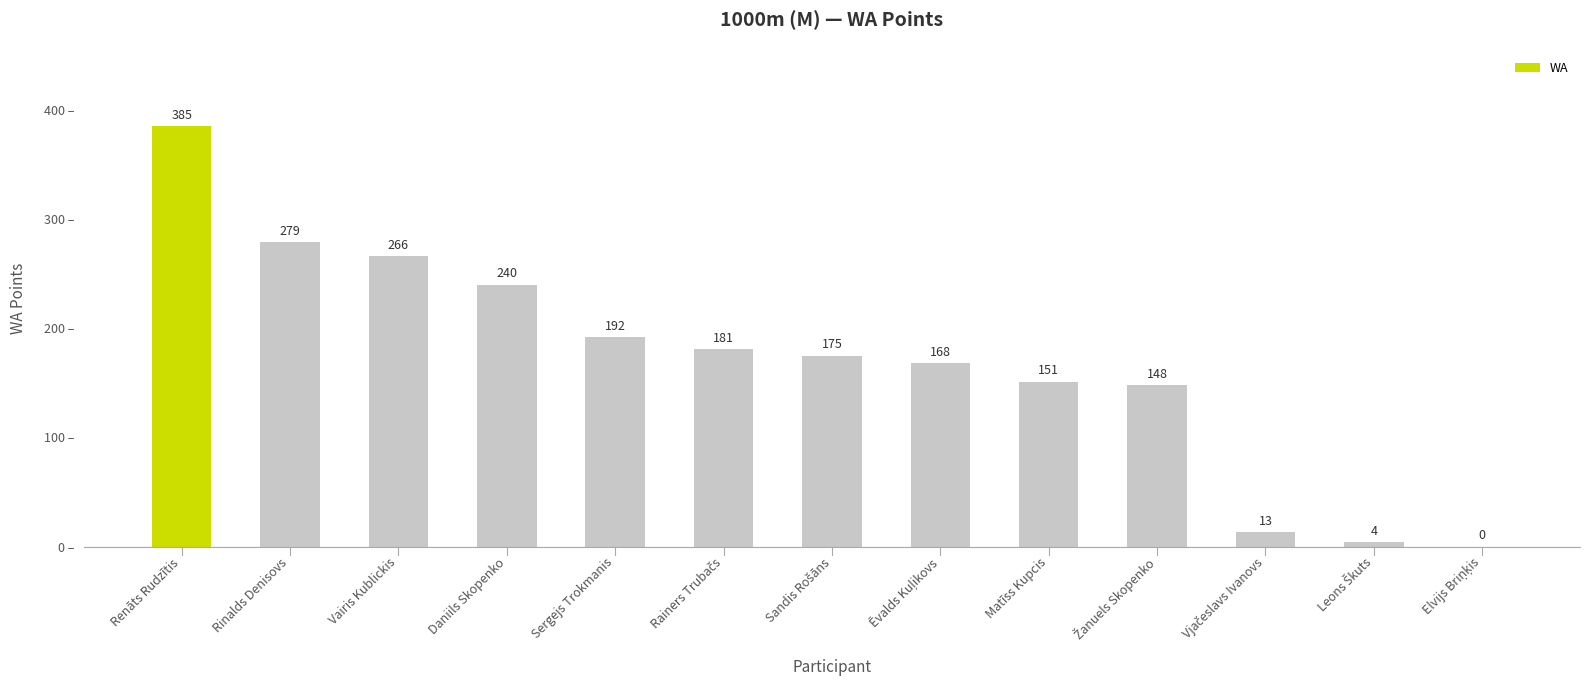

Are the bars horizontal?

No